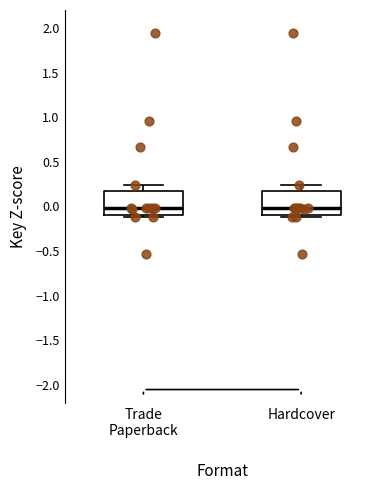

Reading left to right, read every box against the y-axis: the position of its median line, the range the box covers, and the ends of its whiskers. The values are not printed on the chart, so give them approximately, as read against the axis.

Trade Paperback: median 0.00, box -0.10 to 0.15, whiskers -0.10 (just below the box's lower edge) to 0.25
Hardcover: median 0.00, box -0.10 to 0.15, whiskers -0.10 (just below the box's lower edge) to 0.25